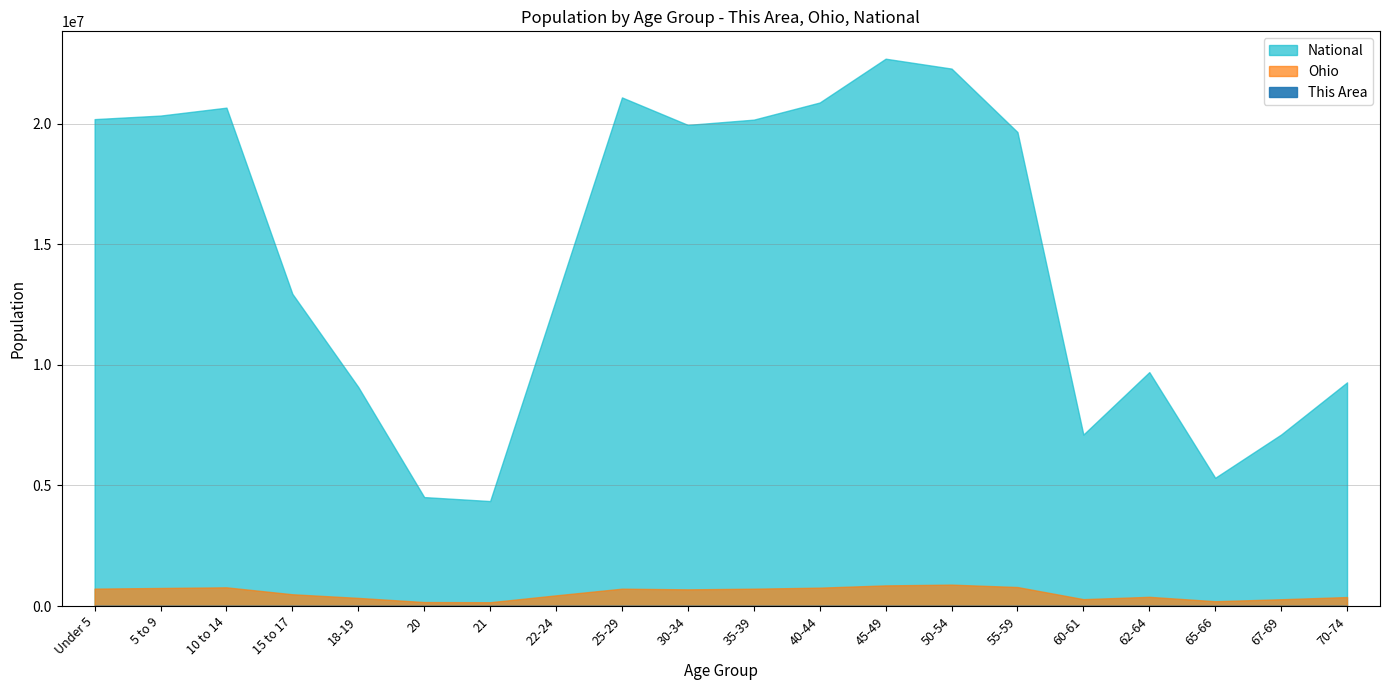

Rank the series at 25-29 from highest to lowest value.

National, Ohio, This Area